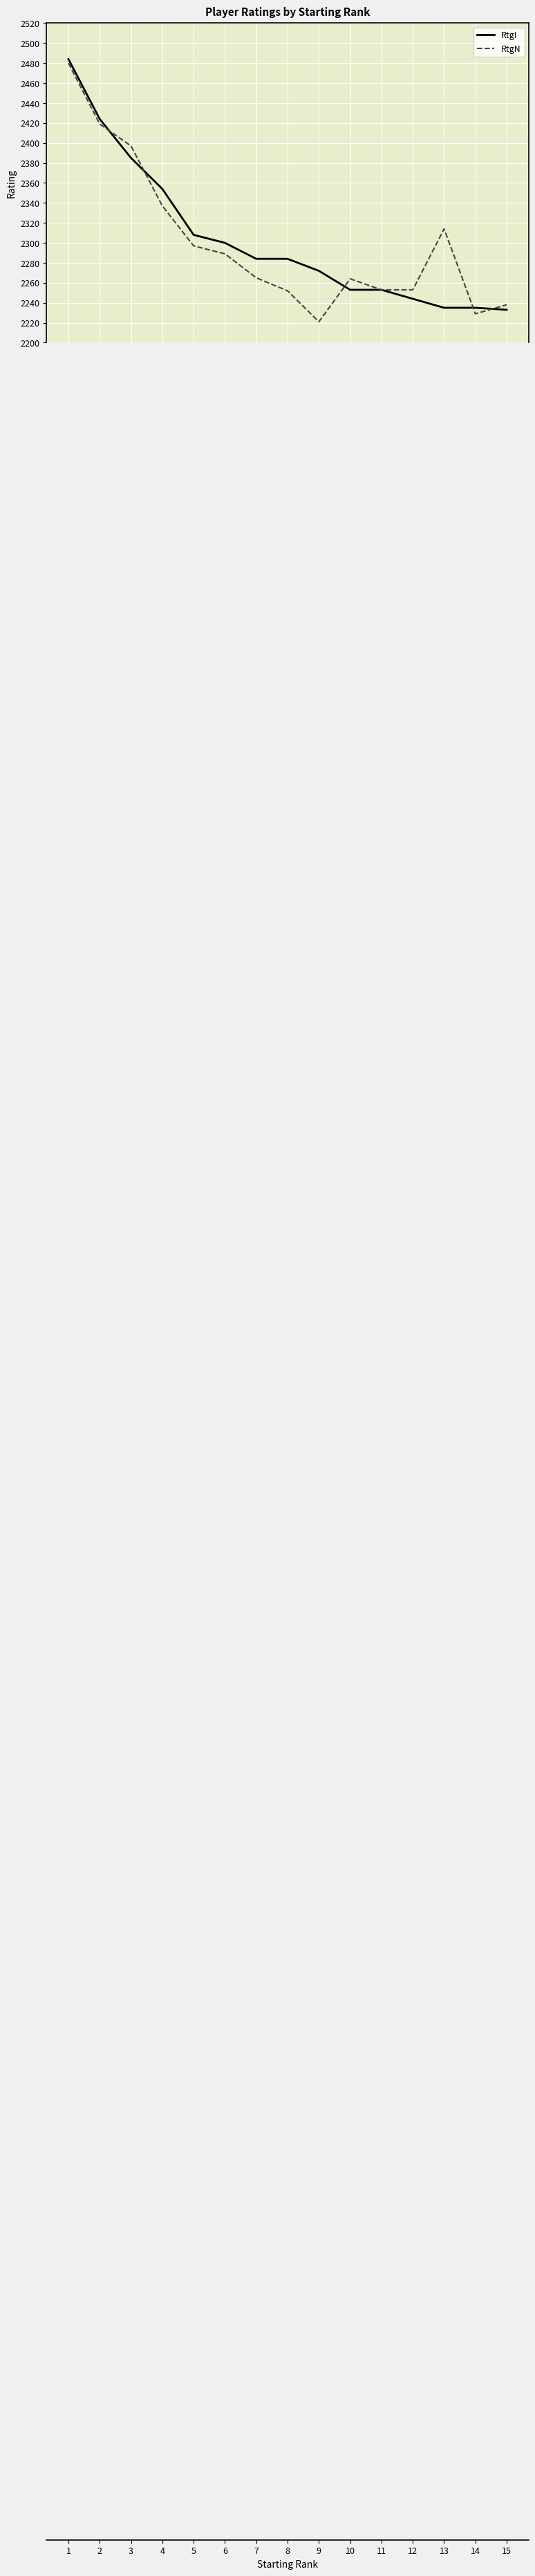

What is the difference between the maximum and second lowest values in the RtgN series?

251